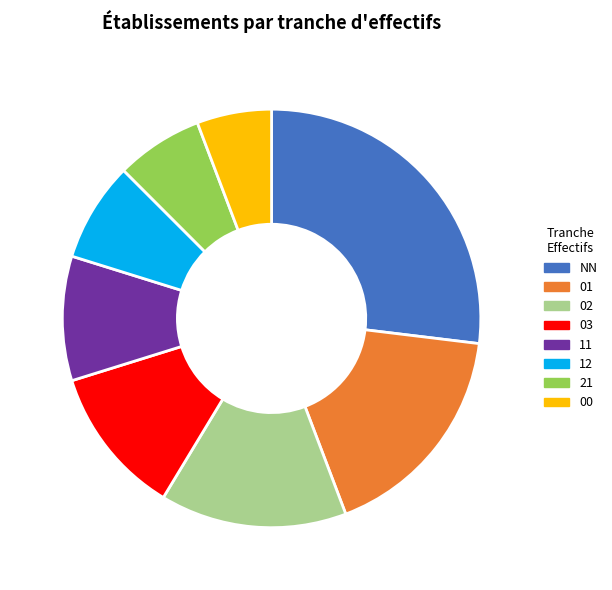

Approximately how many times larger is the value at NN compared to 11?

2.8